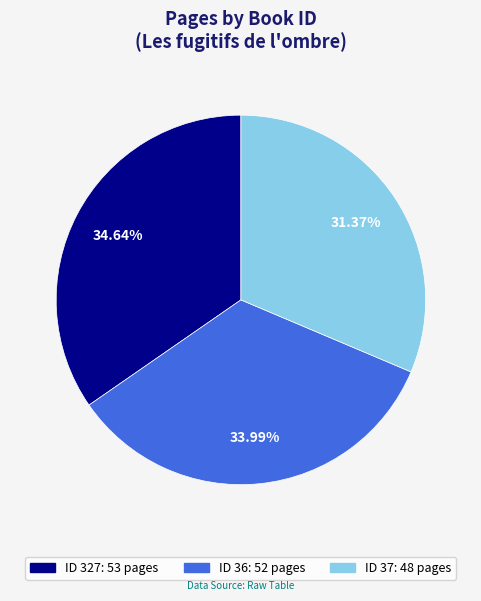

To the nearest percent, what is the average slice percentage?

33%